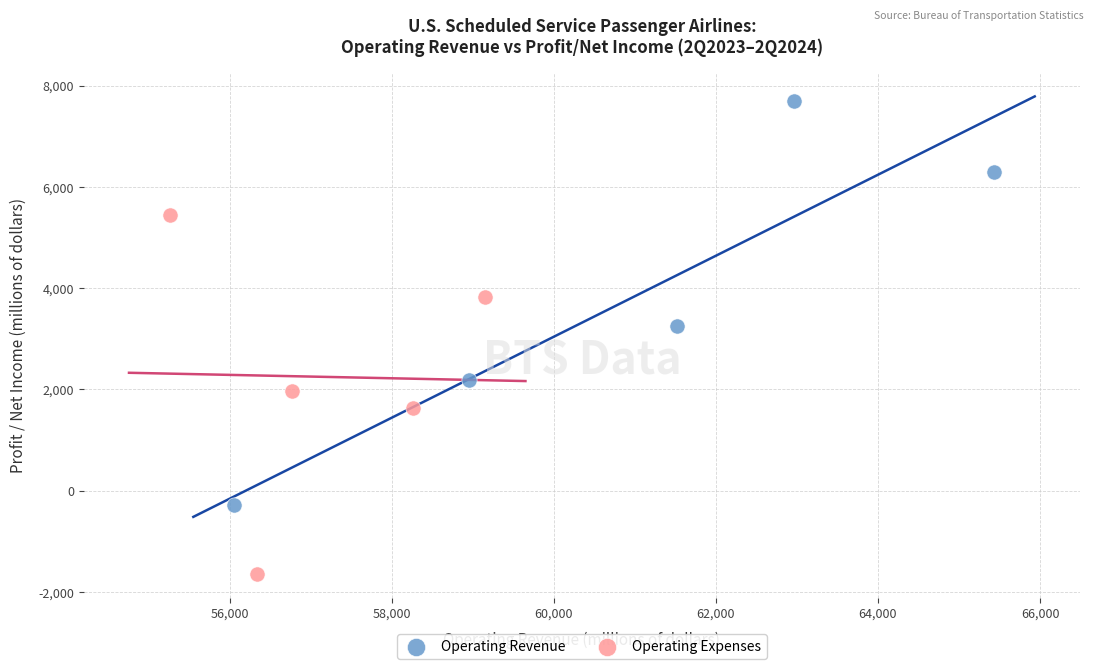

Which series reaches the minimum Y coordinate?

Operating Expenses